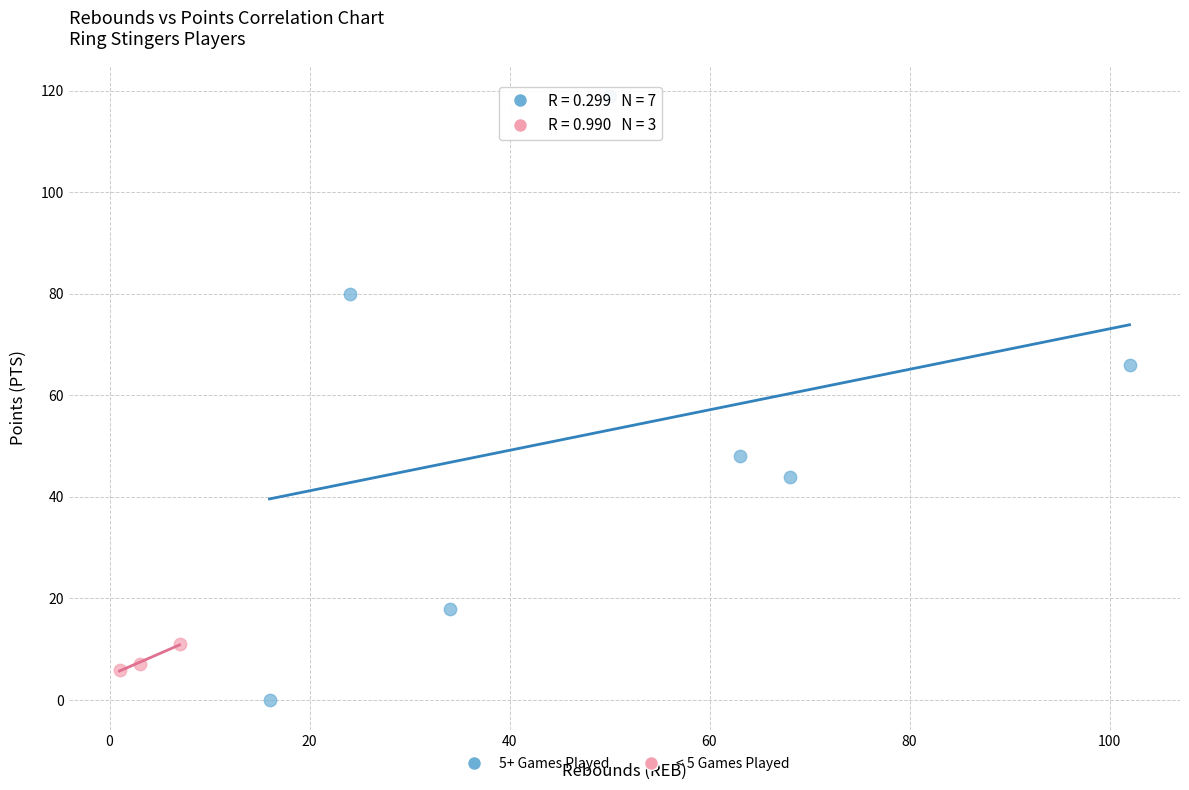

Which series has the widest spread of Y values?

5+ Games Played